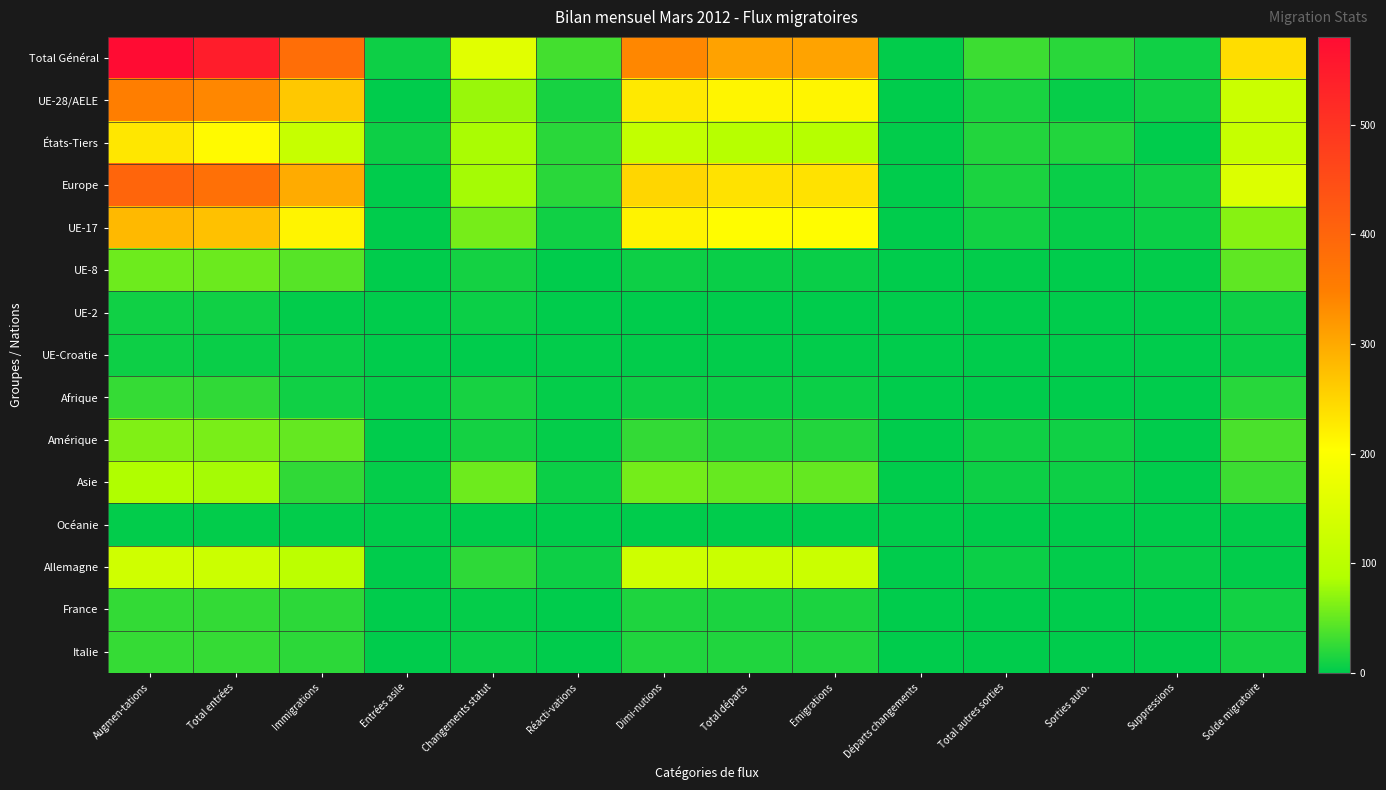

Reading left to right, extract all data points from this chart.

Total Général: Augmen-tations=580	Total entrées=547	Immigrations=382	Entrées asile=7	Changements statut=158	Réacti-vations=33	Dimi-nutions=339	Total départs=309	Emigrations=307	Départs changements=2	Total autres sorties=30	Sorties auto.=21	Suppressions=9	Solde migratoire=241
UE-28/AELE: Augmen-tations=351	Total entrées=339	Immigrations=264	Entrées asile=0	Changements statut=75	Réacti-vations=12	Dimi-nutions=227	Total départs=214	Emigrations=214	Départs changements=0	Total autres sorties=13	Sorties auto.=4	Suppressions=9	Solde migratoire=124
États-Tiers: Augmen-tations=229	Total entrées=208	Immigrations=118	Entrées asile=7	Changements statut=83	Réacti-vations=21	Dimi-nutions=112	Total départs=95	Emigrations=93	Départs changements=2	Total autres sorties=17	Sorties auto.=17	Suppressions=0	Solde migratoire=117
Europe: Augmen-tations=400	Total entrées=379	Immigrations=298	Entrées asile=0	Changements statut=81	Réacti-vations=21	Dimi-nutions=249	Total départs=235	Emigrations=235	Départs changements=0	Total autres sorties=14	Sorties auto.=5	Suppressions=9	Solde migratoire=151
UE-17: Augmen-tations=282	Total entrées=273	Immigrations=215	Entrées asile=0	Changements statut=58	Réacti-vations=9	Dimi-nutions=216	Total départs=206	Emigrations=206	Départs changements=0	Total autres sorties=10	Sorties auto.=4	Suppressions=6	Solde migratoire=66
UE-8: Augmen-tations=54	Total entrées=53	Immigrations=42	Entrées asile=0	Changements statut=11	Réacti-vations=1	Dimi-nutions=7	Total départs=5	Emigrations=5	Départs changements=0	Total autres sorties=2	Sorties auto.=0	Suppressions=2	Solde migratoire=47
UE-2: Augmen-tations=8	Total entrées=8	Immigrations=2	Entrées asile=0	Changements statut=6	Réacti-vations=0	Dimi-nutions=1	Total départs=1	Emigrations=1	Départs changements=0	Total autres sorties=0	Sorties auto.=0	Suppressions=0	Solde migratoire=7
UE-Croatie: Augmen-tations=7	Total entrées=5	Immigrations=5	Entrées asile=0	Changements statut=0	Réacti-vations=2	Dimi-nutions=2	Total départs=2	Emigrations=2	Départs changements=0	Total autres sorties=0	Sorties auto.=0	Suppressions=0	Solde migratoire=5
Afrique: Augmen-tations=27	Total entrées=24	Immigrations=9	Entrées asile=3	Changements statut=12	Réacti-vations=3	Dimi-nutions=7	Total départs=6	Emigrations=6	Départs changements=0	Total autres sorties=1	Sorties auto.=1	Suppressions=0	Solde migratoire=20
Amérique: Augmen-tations=63	Total entrées=60	Immigrations=49	Entrées asile=0	Changements statut=11	Réacti-vations=3	Dimi-nutions=26	Total départs=18	Emigrations=17	Départs changements=1	Total autres sorties=8	Sorties auto.=8	Suppressions=0	Solde migratoire=37
Asie: Augmen-tations=87	Total entrées=81	Immigrations=24	Entrées asile=3	Changements statut=54	Réacti-vations=6	Dimi-nutions=57	Total départs=50	Emigrations=49	Départs changements=1	Total autres sorties=7	Sorties auto.=7	Suppressions=0	Solde migratoire=30
Océanie: Augmen-tations=2	Total entrées=2	Immigrations=2	Entrées asile=0	Changements statut=0	Réacti-vations=0	Dimi-nutions=0	Total départs=0	Emigrations=0	Départs changements=0	Total autres sorties=0	Sorties auto.=0	Suppressions=0	Solde migratoire=2
Allemagne: Augmen-tations=132	Total entrées=125	Immigrations=102	Entrées asile=0	Changements statut=23	Réacti-vations=7	Dimi-nutions=130	Total départs=124	Emigrations=124	Départs changements=0	Total autres sorties=6	Sorties auto.=2	Suppressions=4	Solde migratoire=2
France: Augmen-tations=25	Total entrées=25	Immigrations=22	Entrées asile=0	Changements statut=3	Réacti-vations=0	Dimi-nutions=15	Total départs=14	Emigrations=14	Départs changements=0	Total autres sorties=1	Sorties auto.=0	Suppressions=1	Solde migratoire=10
Italie: Augmen-tations=27	Total entrées=27	Immigrations=22	Entrées asile=0	Changements statut=5	Réacti-vations=0	Dimi-nutions=16	Total départs=16	Emigrations=16	Départs changements=0	Total autres sorties=0	Sorties auto.=0	Suppressions=0	Solde migratoire=11